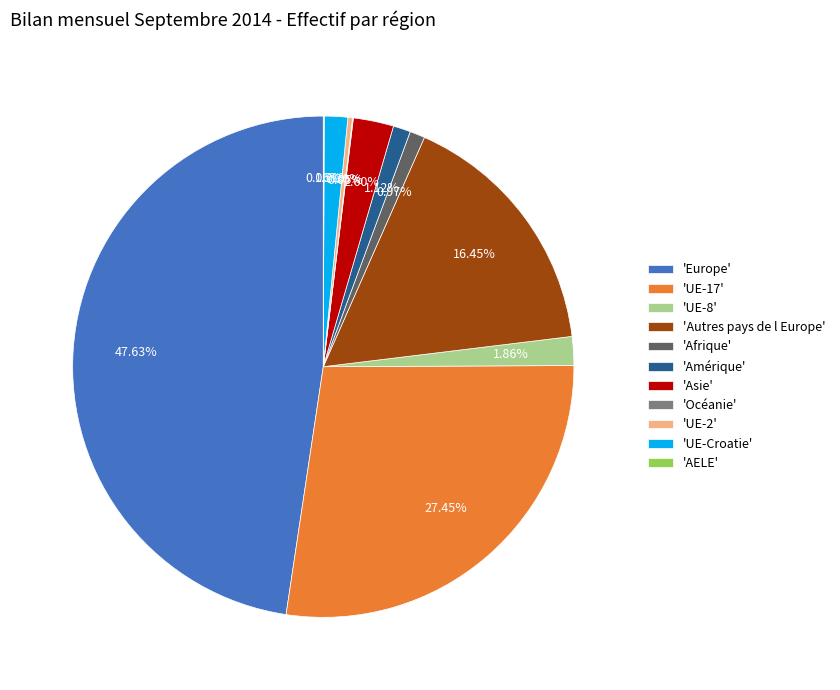

Which slice is the largest?

'Europe'